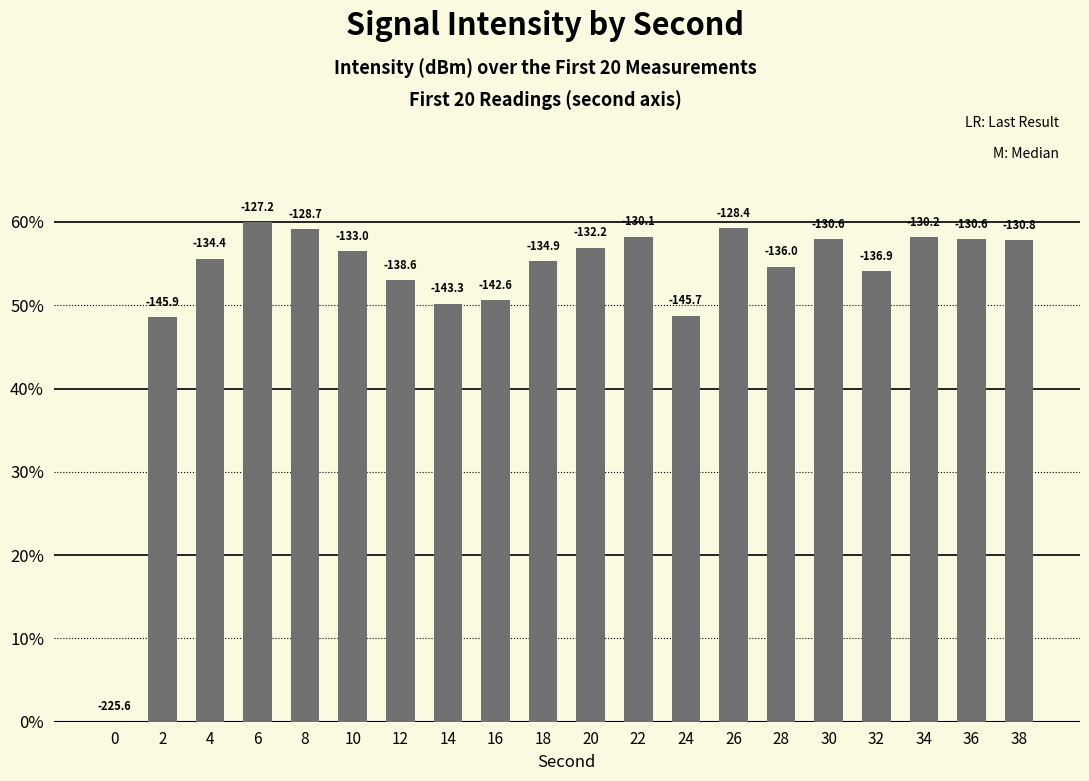

The chart shows a value of 76.4 at 30. True or false?

False